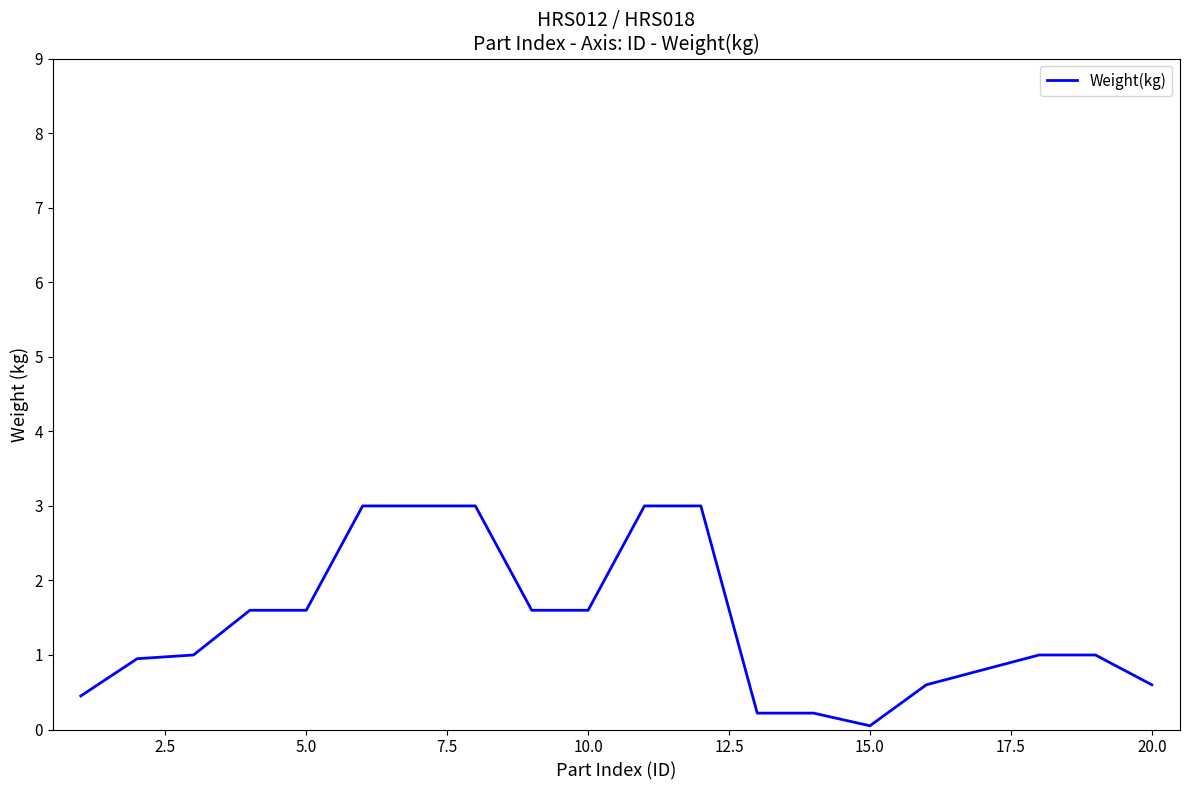

What is the greatest value displayed?

3.0